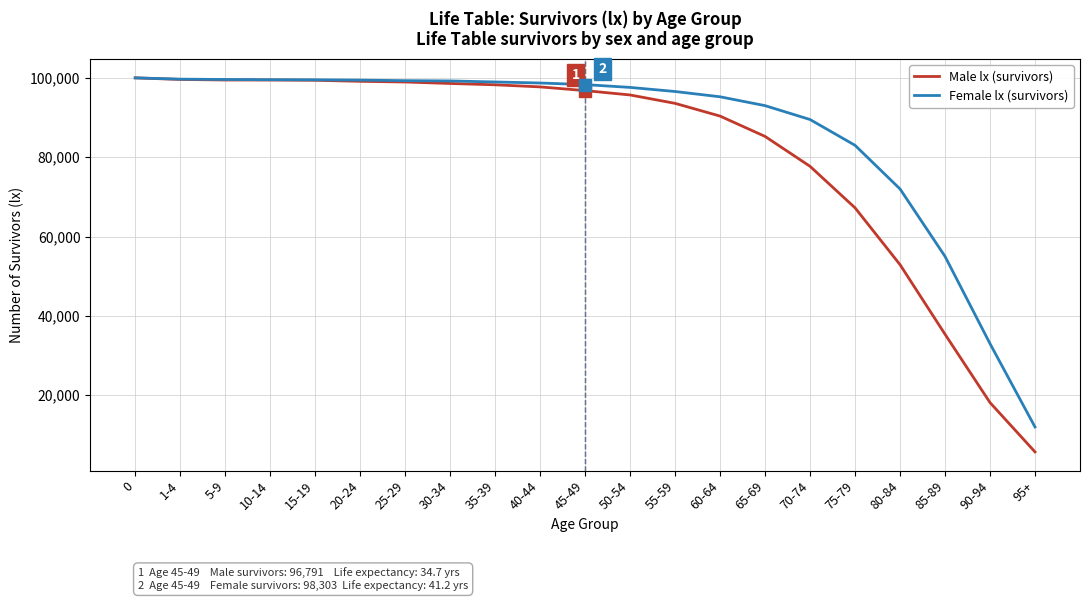

What is the spread (max minus min) of values at 50-54?

1902